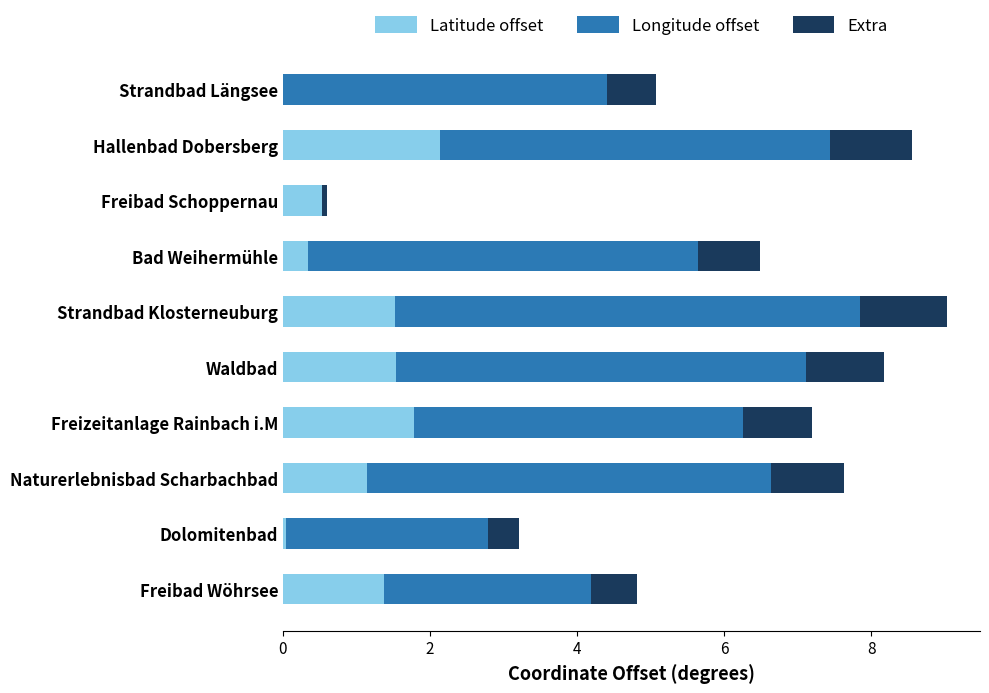

What is the sum of all Latitude offset values?

10.4